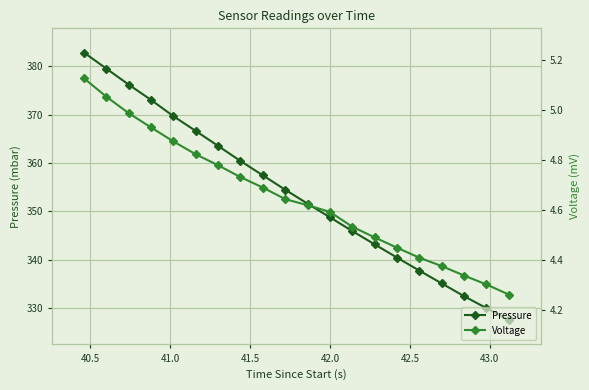

True or false: Pressure and Voltage cross at least once.

False